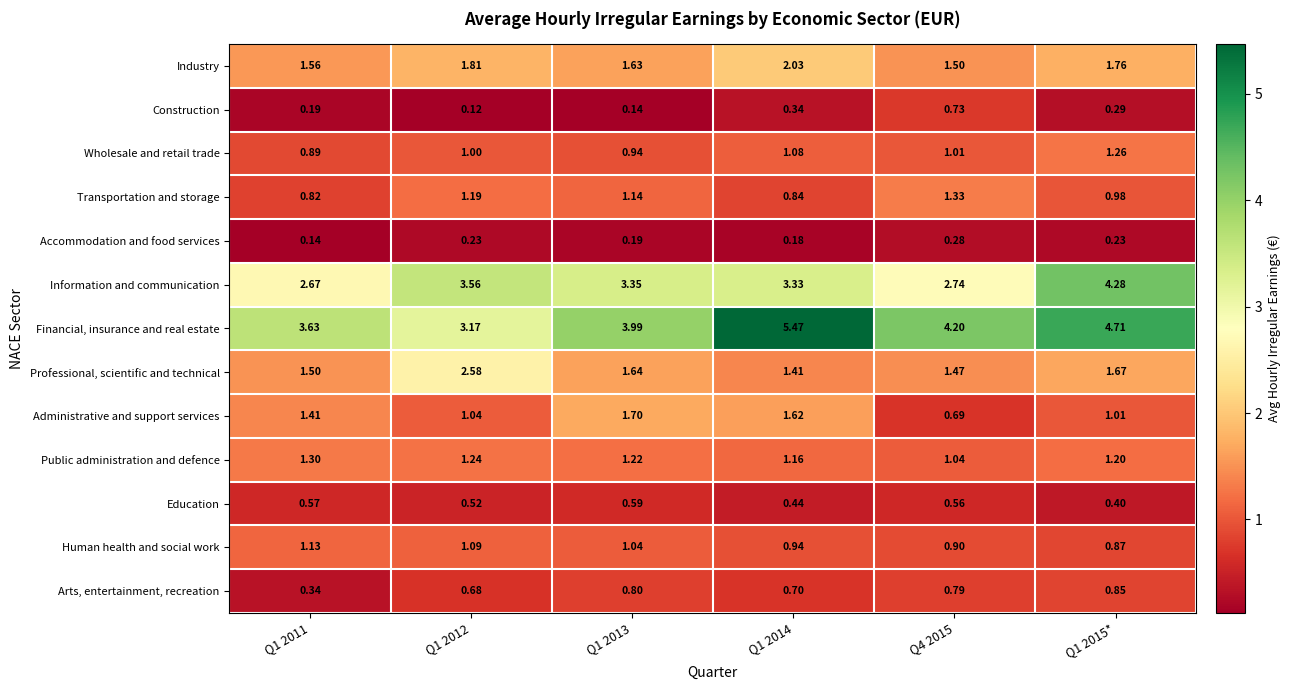

Which series has the largest range (max minus min)?

Financial, insurance and real estate